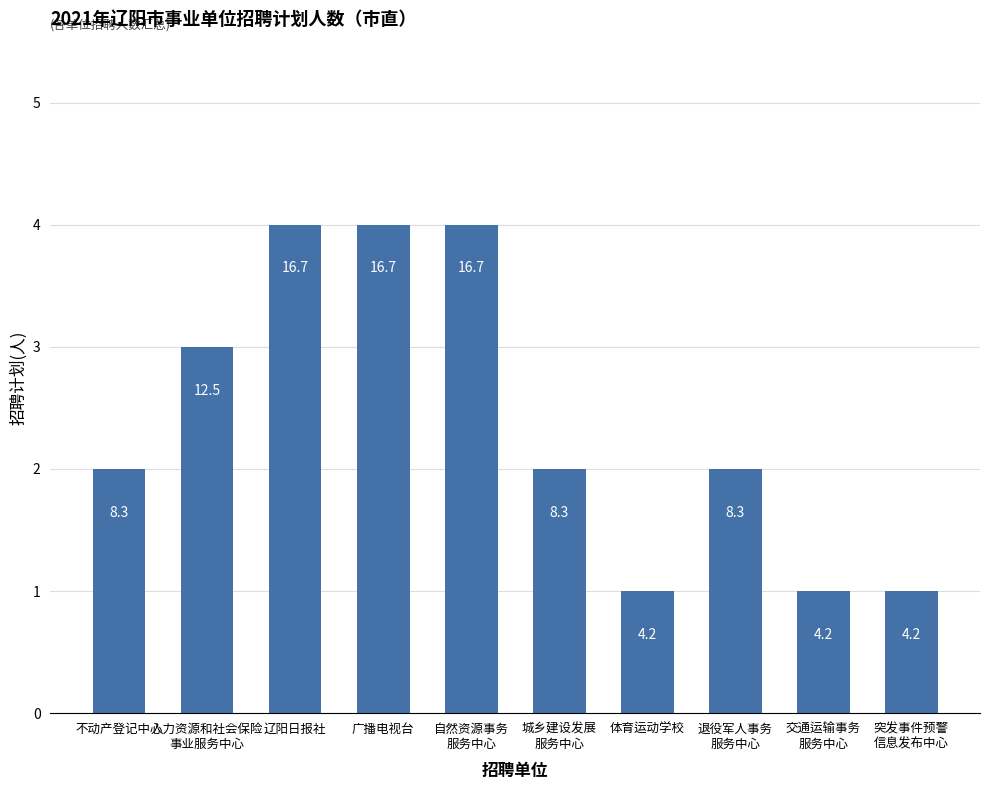

What is the change in value from 辽阳日报社 to 突发事件预警
信息发布中心?

-3